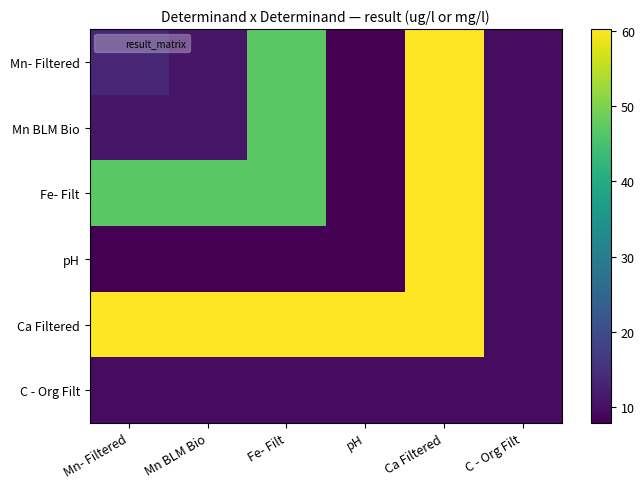

At which category is the sum across all series the highest?

Ca Filtered